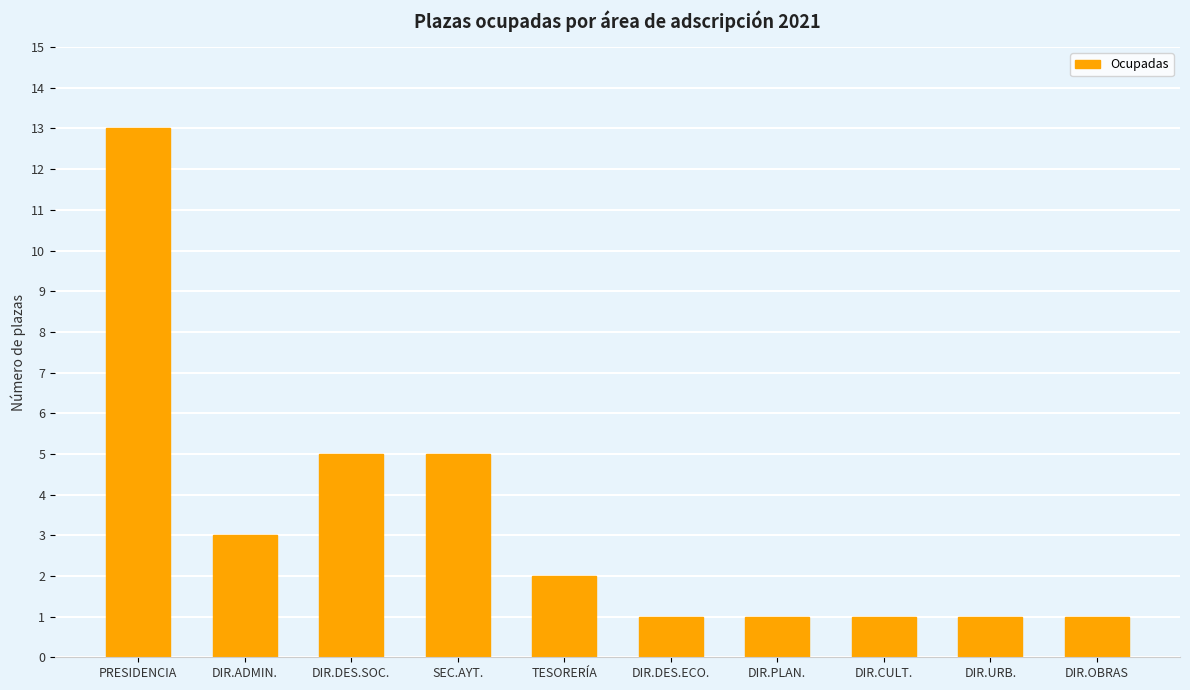

The value at DIR.ADMIN. is 3. True or false?

True